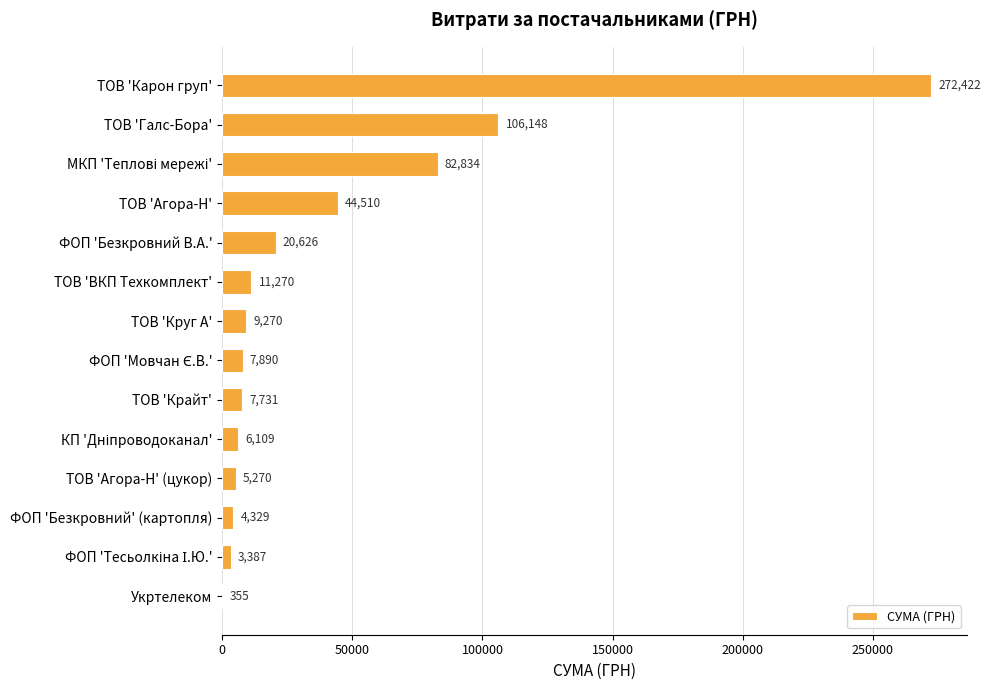

At which label is the value closest to 136388?

ТОВ 'Галс-Бора'